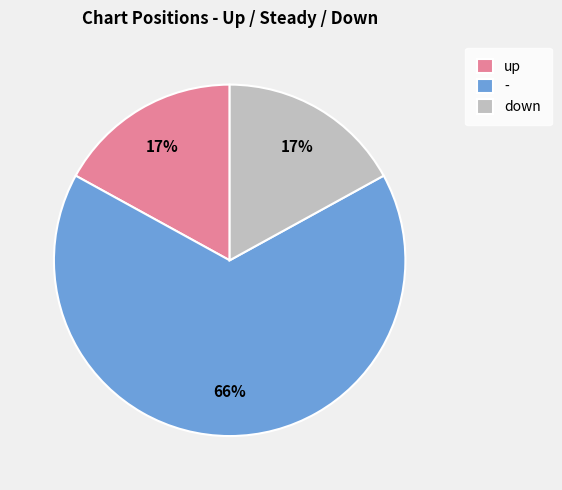

Does up represent more than half of the total?

No